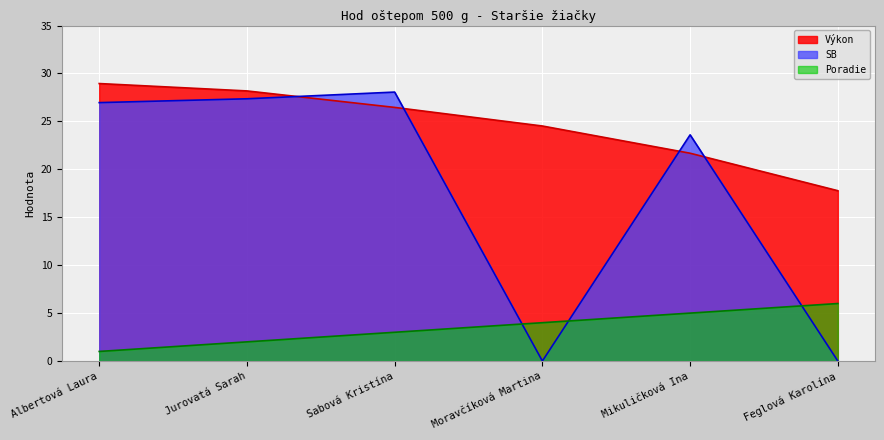

Reading left to right, transcribe all the data shown in this chart.

Výkon: Albertová Laura=28.9	Jurovatá Sarah=28.2	Sabová Kristína=26.5	Moravčíková Martina=24.5	Mikuličková Ina=21.7	Feglová Karolína=17.8
SB: Albertová Laura=27.0	Jurovatá Sarah=27.4	Sabová Kristína=28.1	Moravčíková Martina=0.0	Mikuličková Ina=23.6	Feglová Karolína=0.0
Poradie: Albertová Laura=1.0	Jurovatá Sarah=2.0	Sabová Kristína=3.0	Moravčíková Martina=4.0	Mikuličková Ina=5.0	Feglová Karolína=6.0